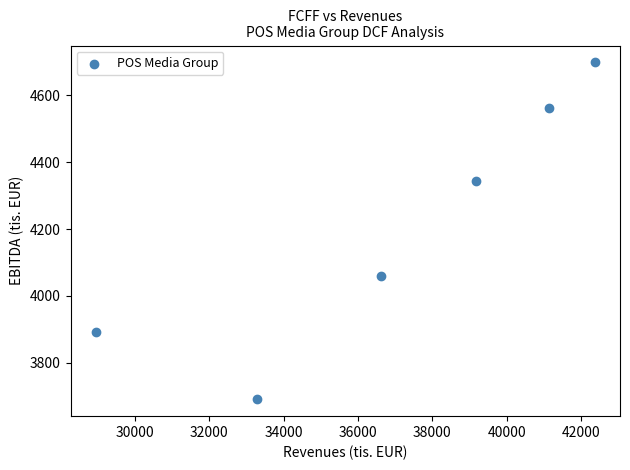

What is the average Y value?

4207.8